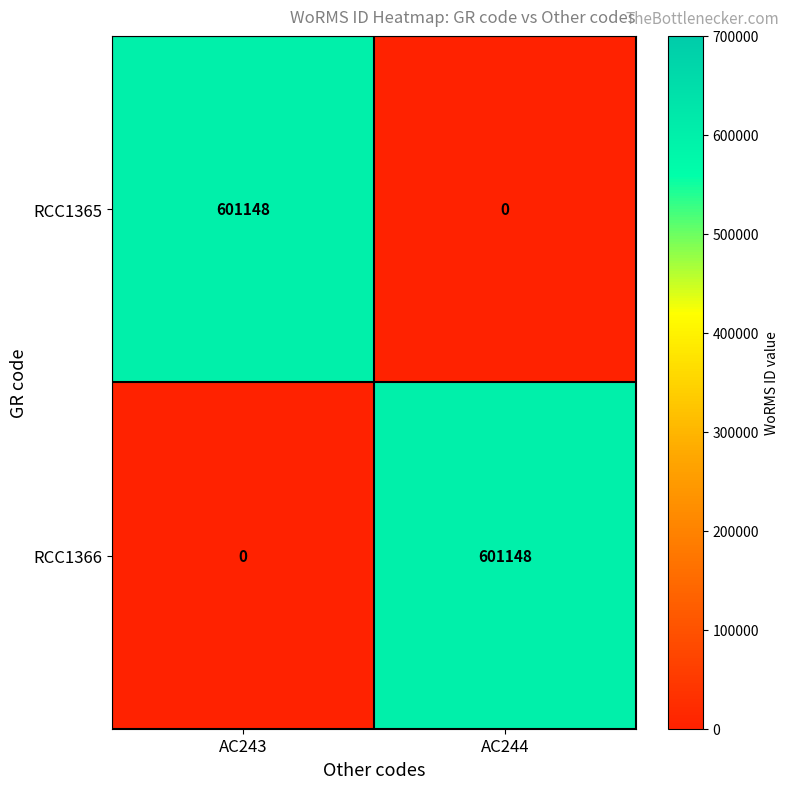

Reading right to left, transcribe all the data shown in this chart.

RCC1365: 0	601148
RCC1366: 601148	0